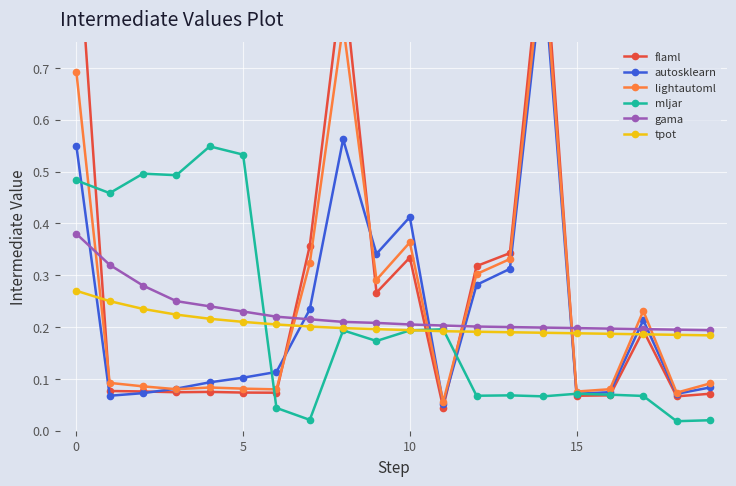

How many series are shown in this chart?

6